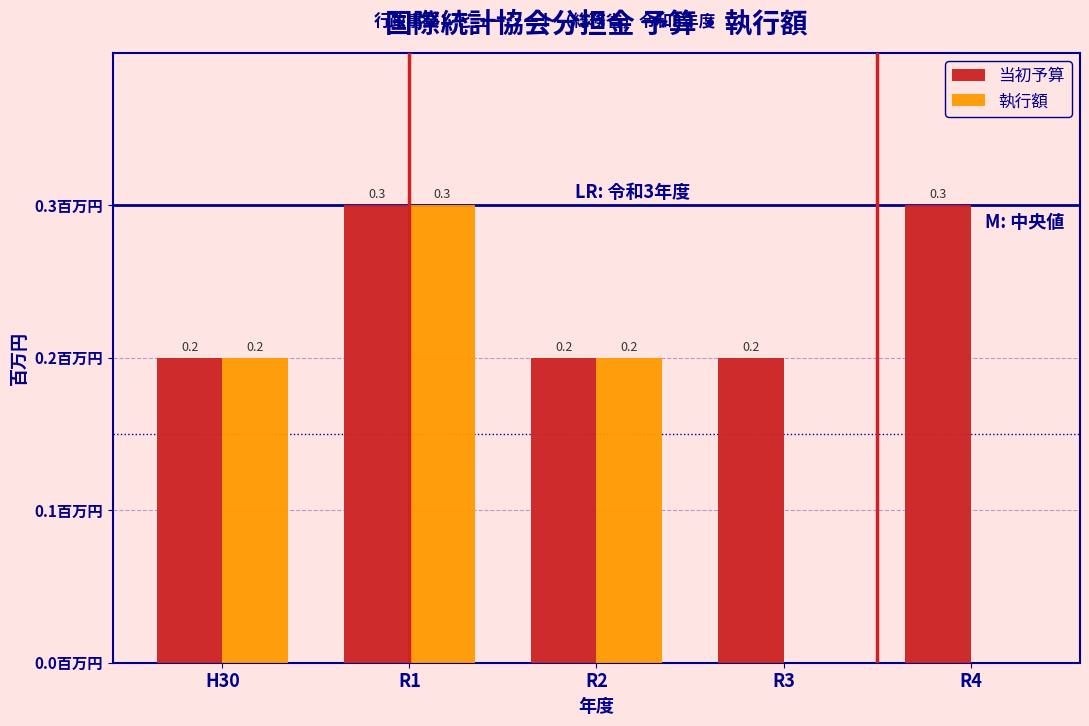

Which series has the largest total across all categories?

当初予算